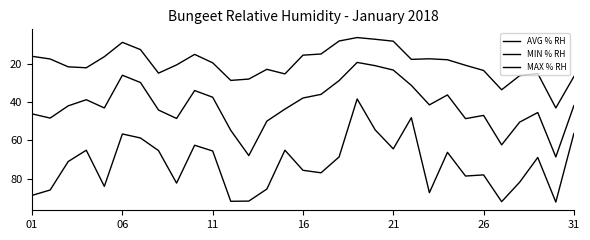

How many lines are shown in the chart?

3